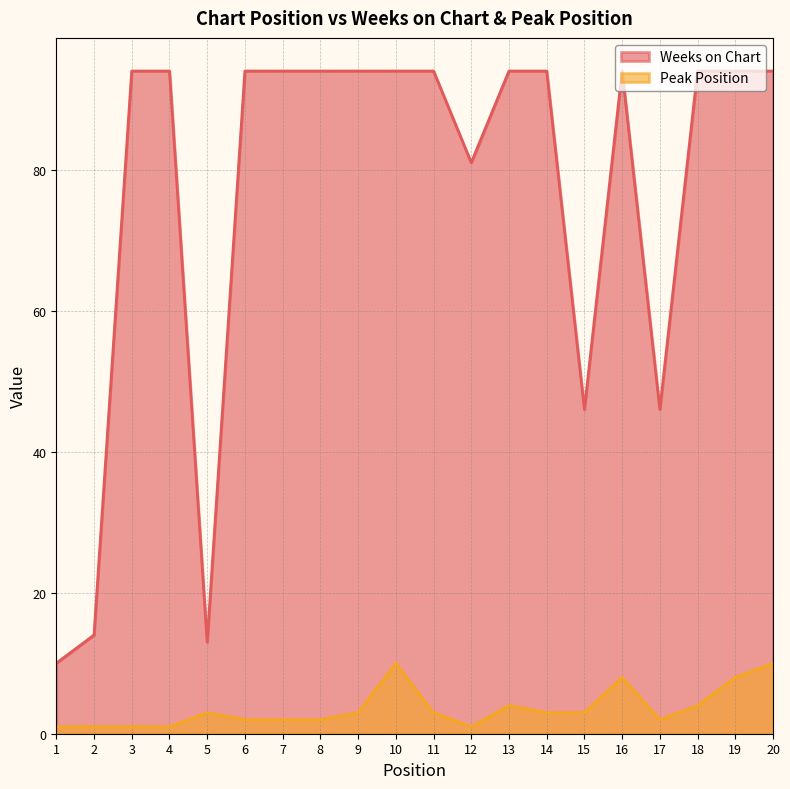

Is it true that Weeks on Chart equals 10 at 1?

True